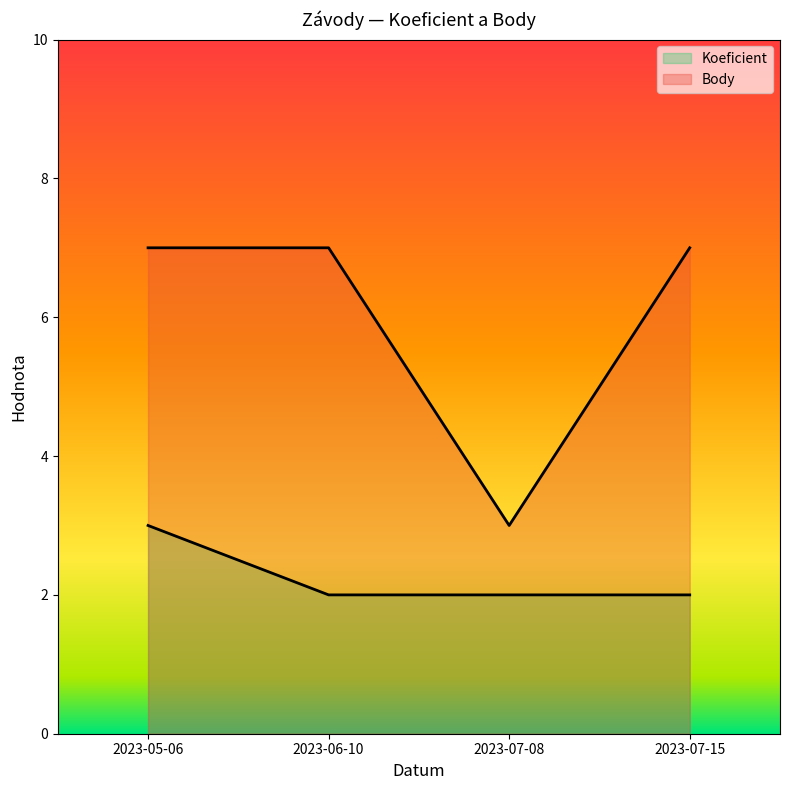

Rank the categories by Body value from highest to lowest.

2023-05-06, 2023-06-10, 2023-07-15, 2023-07-08